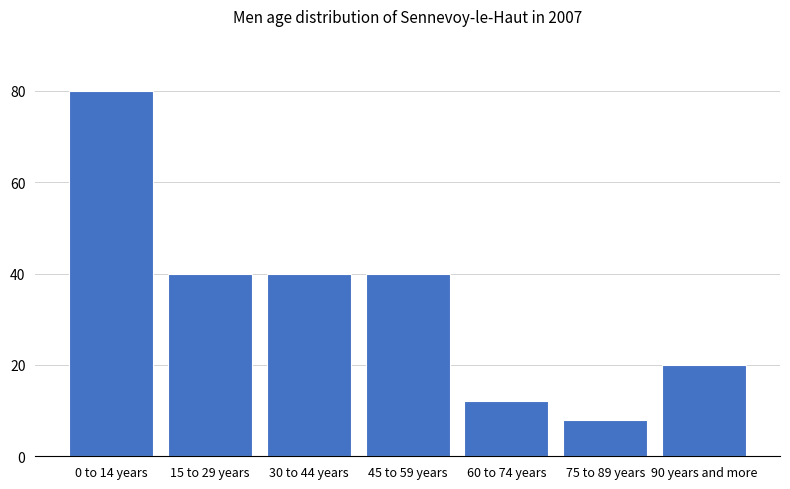

Reading left to right, list all the values displayed in this chart.

0 to 14 years=80	15 to 29 years=40	30 to 44 years=40	45 to 59 years=40	60 to 74 years=12	75 to 89 years=8	90 years and more=20